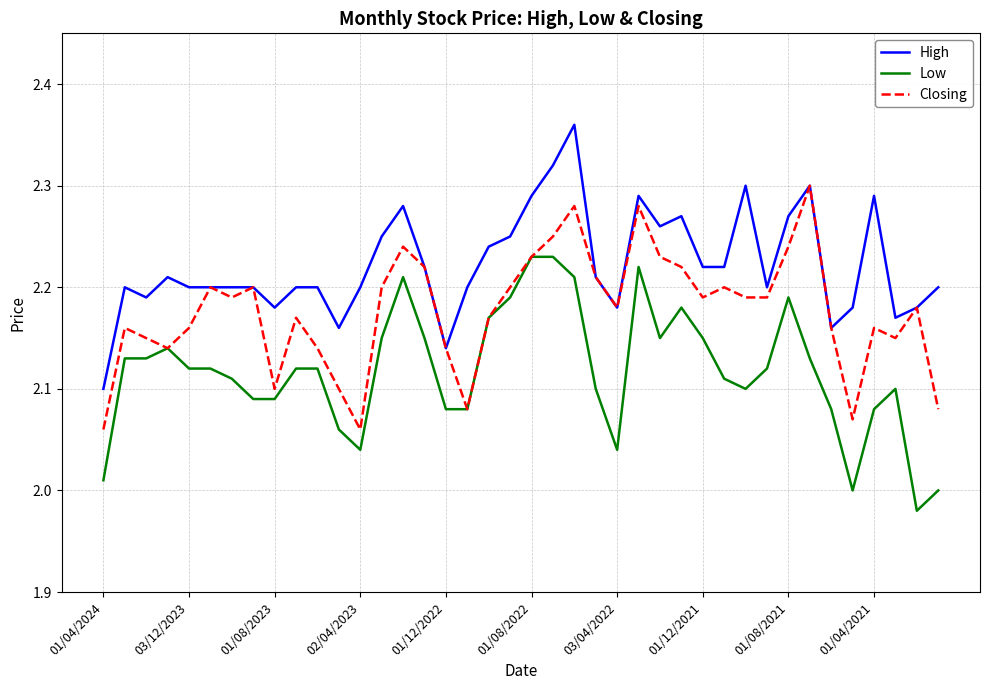

Which series has the largest total across all categories?

High